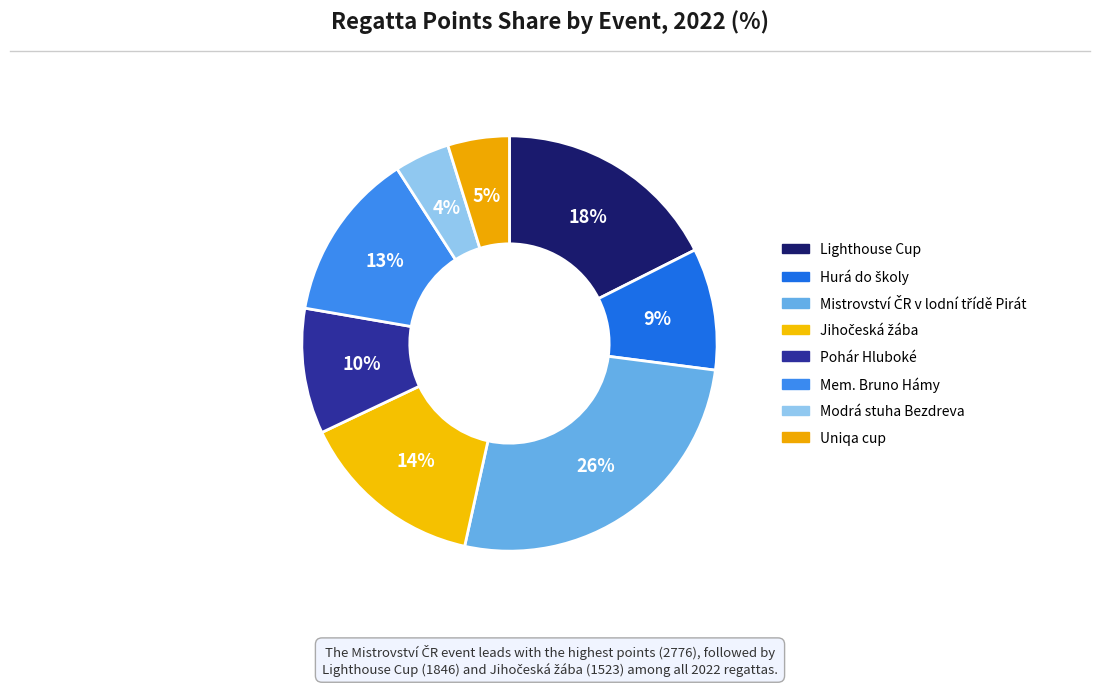

Which category has the biggest portion of the pie?

Mistrovství ČR v lodní třídě Pirát